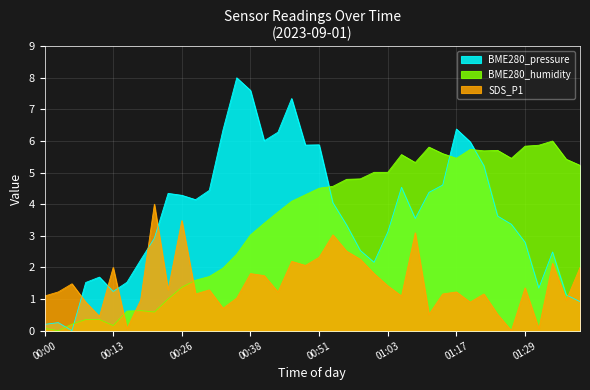

What is the difference between the BME280_humidity values at 01:29 and 01:27?

0.4